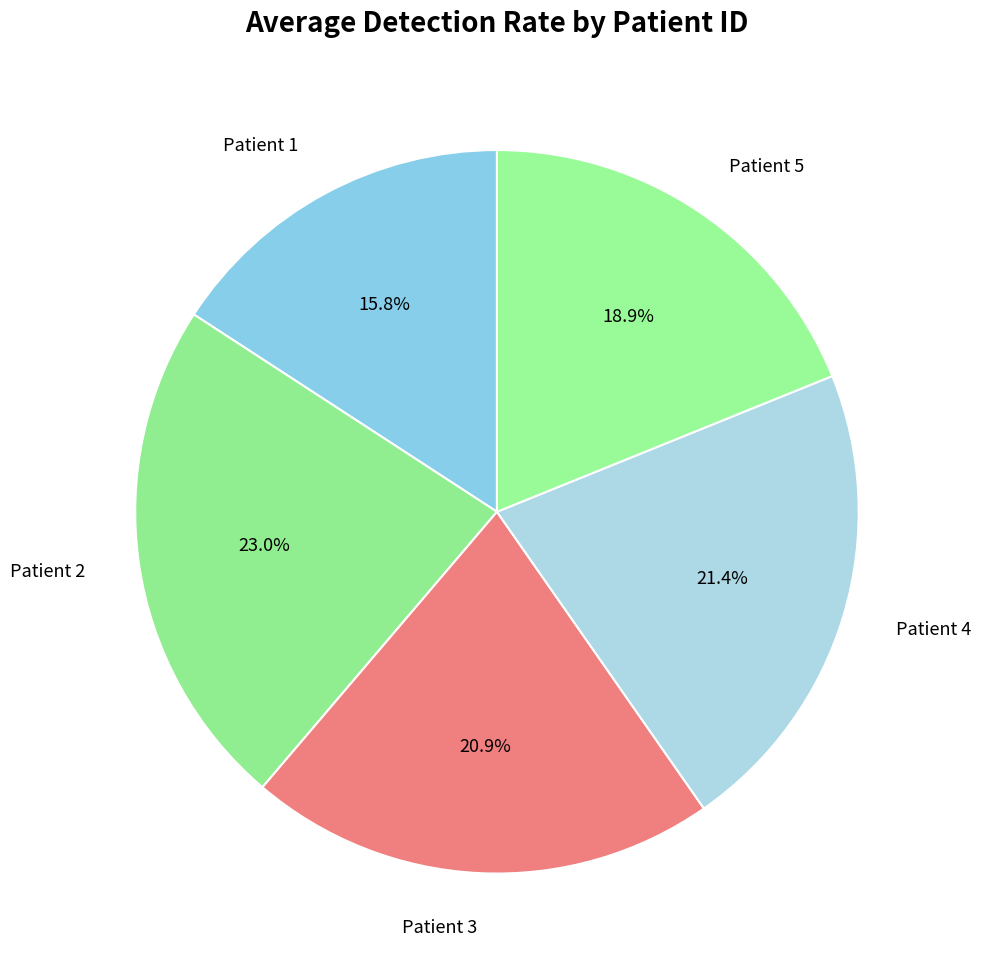

To the nearest percent, what is the difference between the largest and smallest slice percentages?

7%